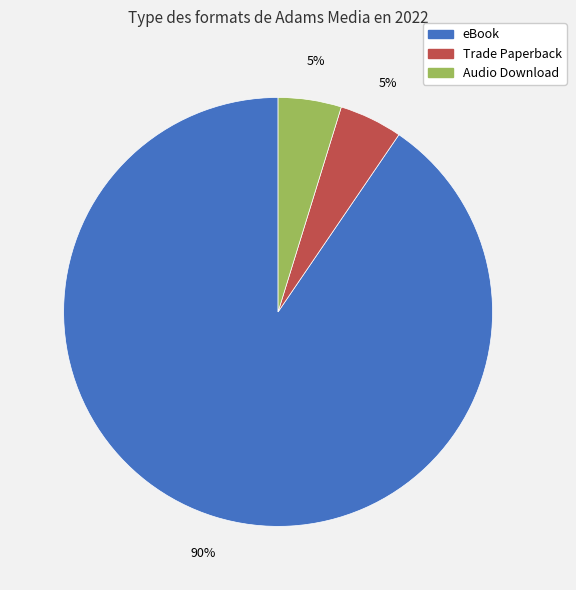

To the nearest percent, what is the average slice percentage?

33%